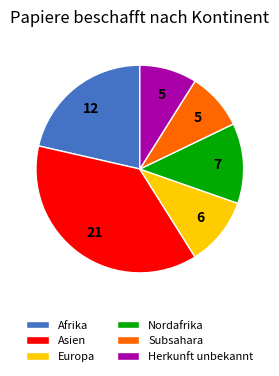

Which has a higher value, Nordafrika or Asien?

Asien